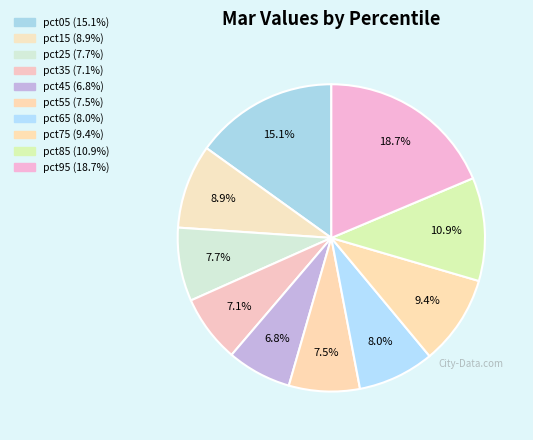

What is the largest slice in the pie chart?

pct95